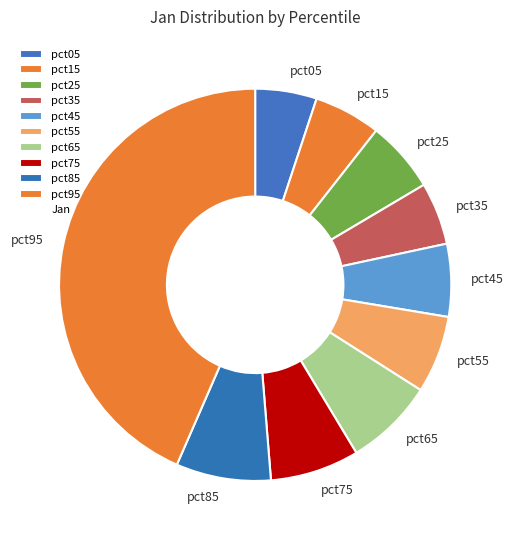

What is the largest slice in the pie chart?

pct95